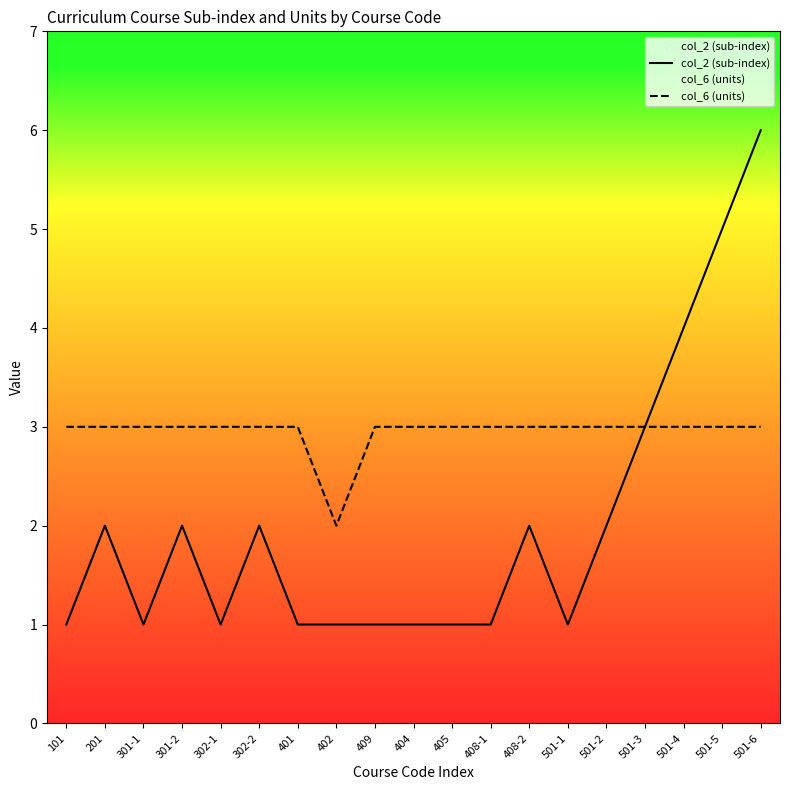

Reading left to right, what are all the values shown in this chart?

col_2 (sub-index): 1	2	1	2	1	2	1	1	1	1	1	1	2	1	2	3	4	5	6
col_6 (units): 3	3	3	3	3	3	3	2	3	3	3	3	3	3	3	3	3	3	3